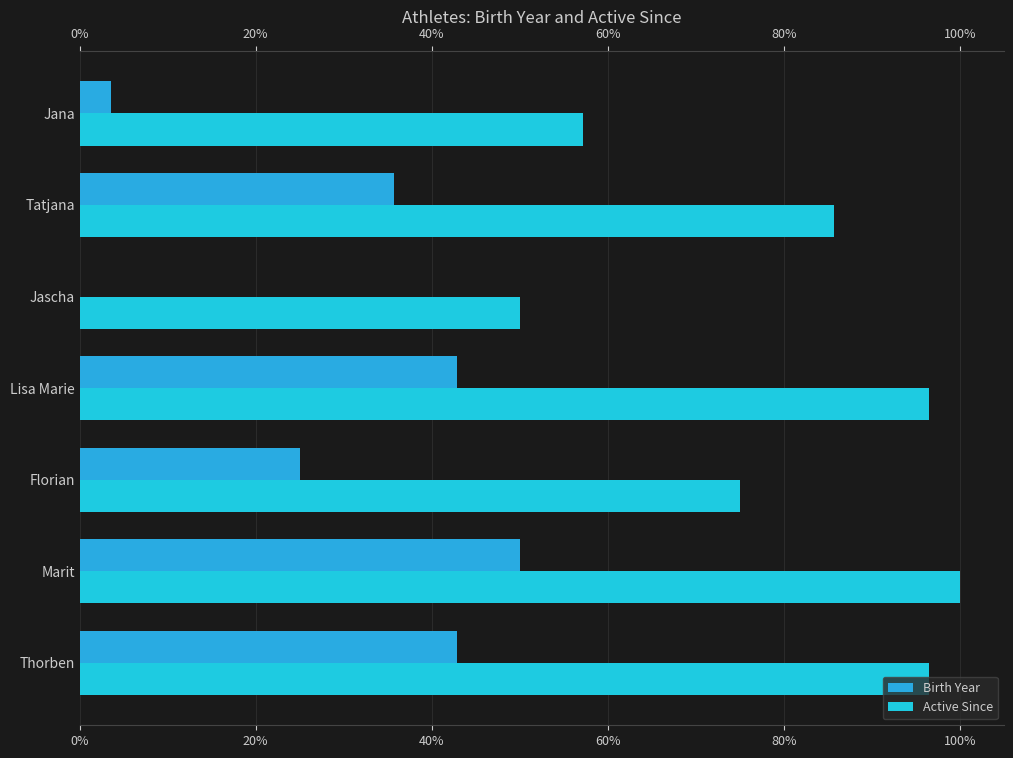

Is it true that Birth Year equals 50.0 at Marit?

True